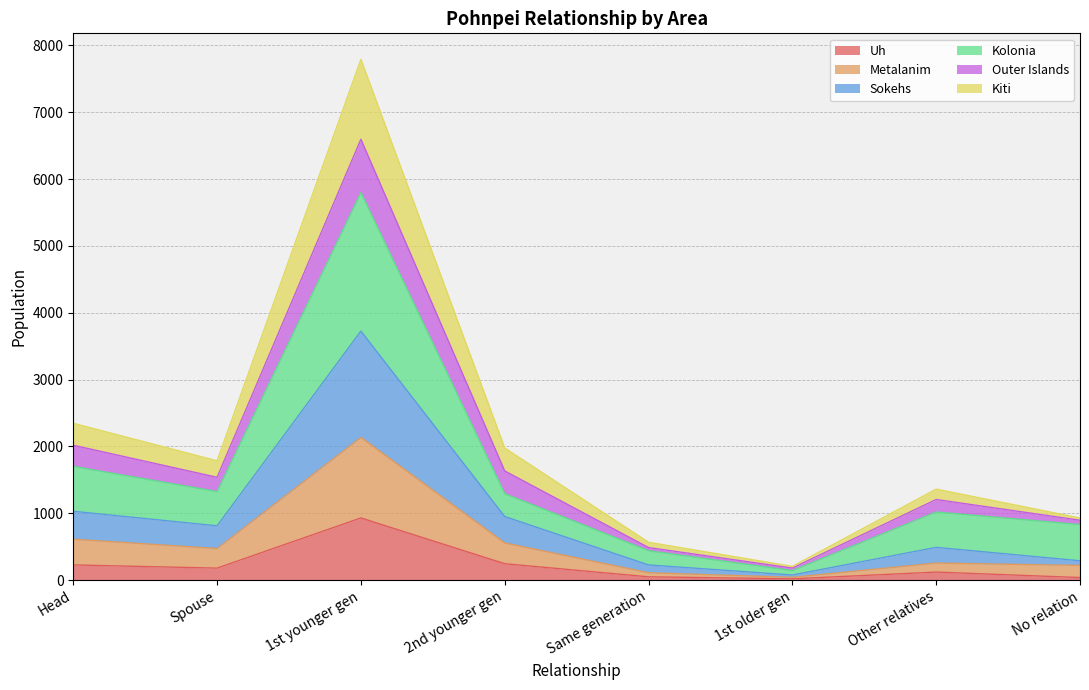

What is the highest value of the Uh series?

930